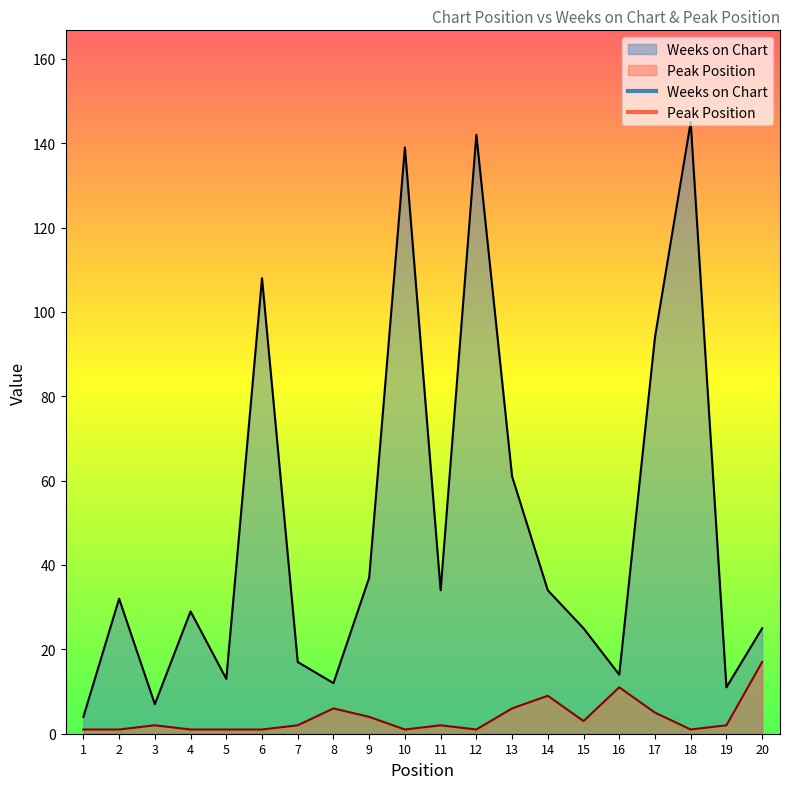

Which series has the largest total across all categories?

Weeks on Chart